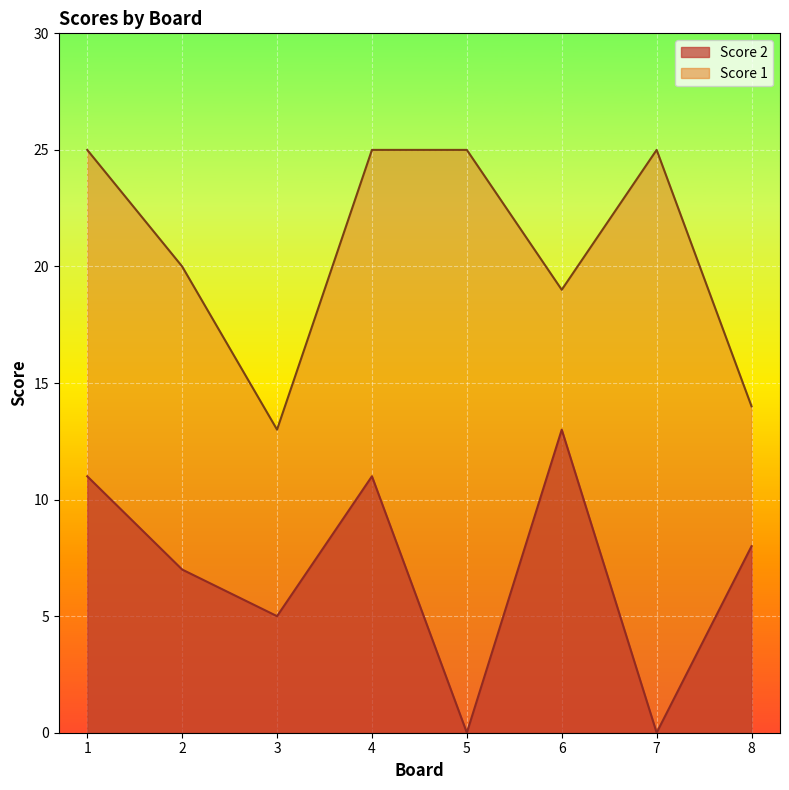

True or false: Score 2 and Score 1 intersect in this chart.

False